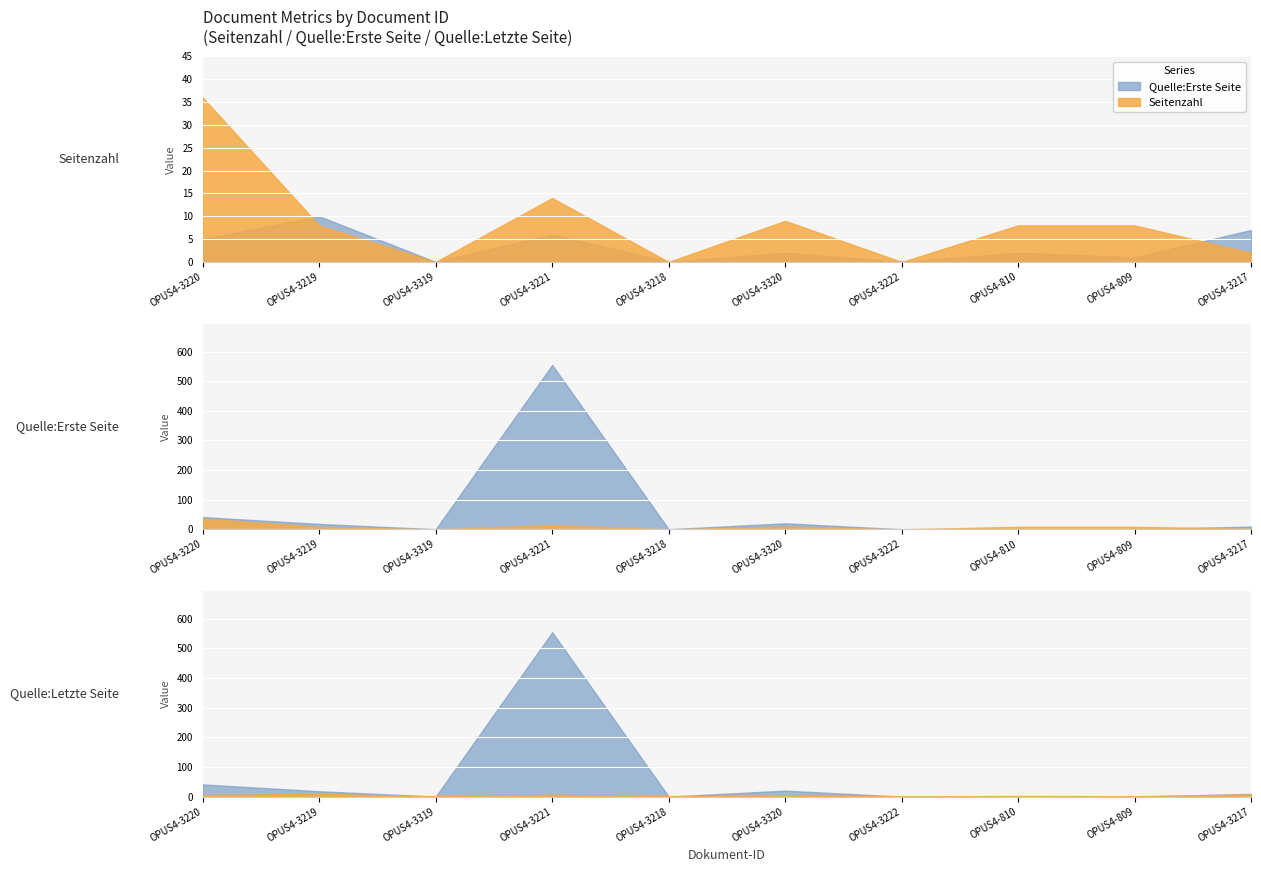

How many lines are shown in the chart?

3